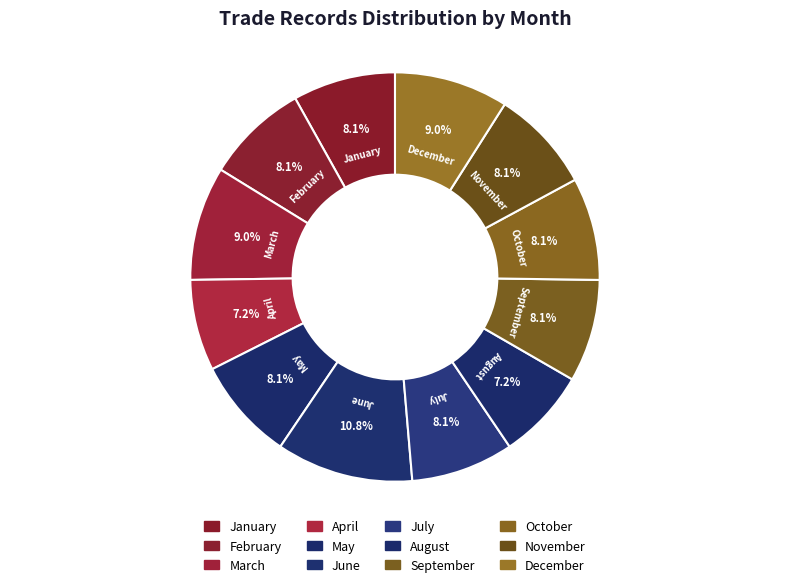

Combined, what portion of the pie is September and July?

16.2%